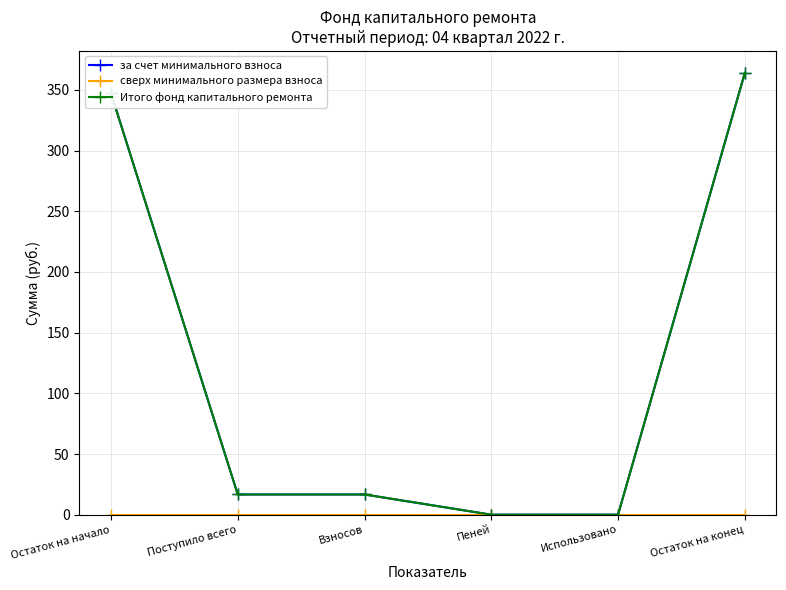

What is the value of the за счет минимального взноса point at the 3rd from the left?

16.7